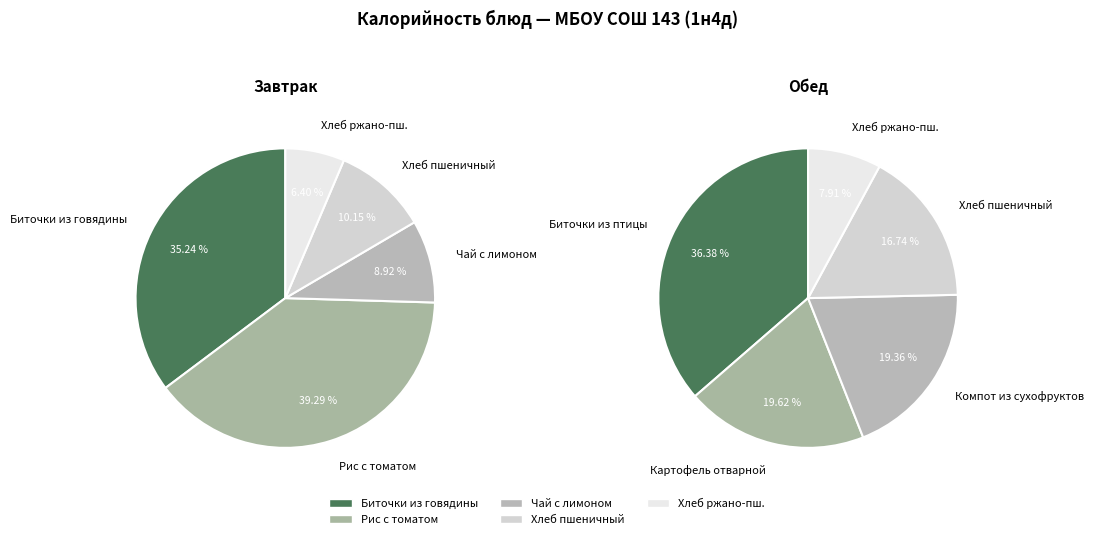

Is there any slice that represents more than half of the pie?

No